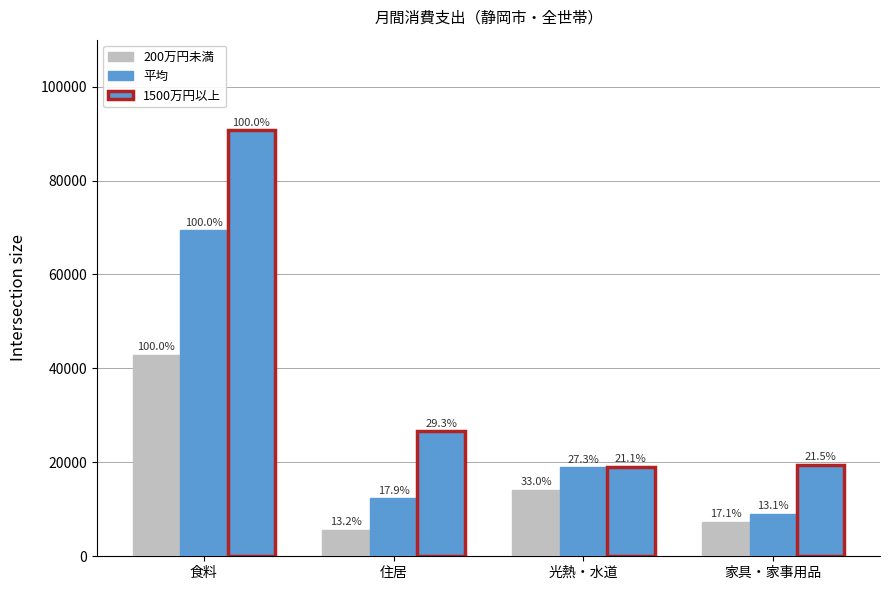

How many bars are there in each group?

3